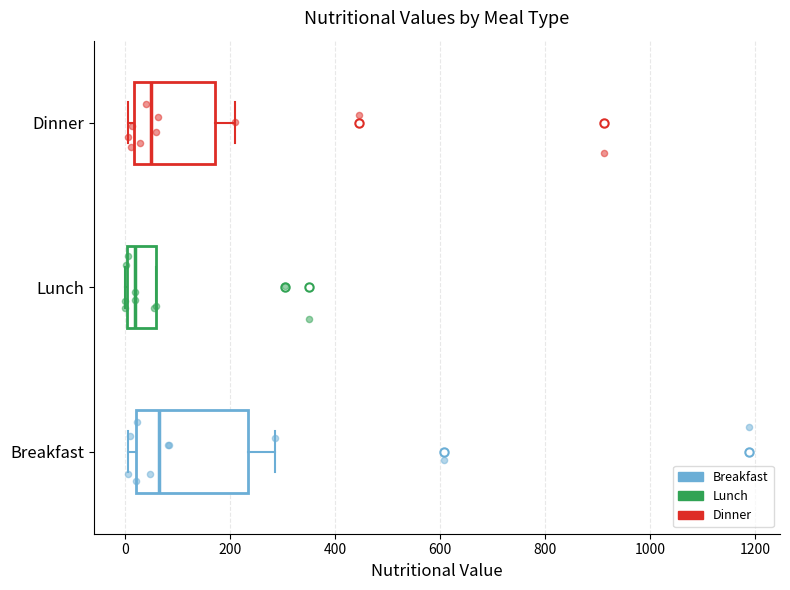

Reading bottom to top, transcribe this box plot: for each box, give where its median line is, the range the box spans, and where its two whiskers end, as read against the x-axis. The values are not printed on the chart, so give them approximately, as read against the axis.

Breakfast: median 60, box 20 to 240, whiskers 0 to 280
Lunch: median 20, box 0 to 60, whiskers 0 to 60
Dinner: median 40, box 20 to 180, whiskers 0 to 200